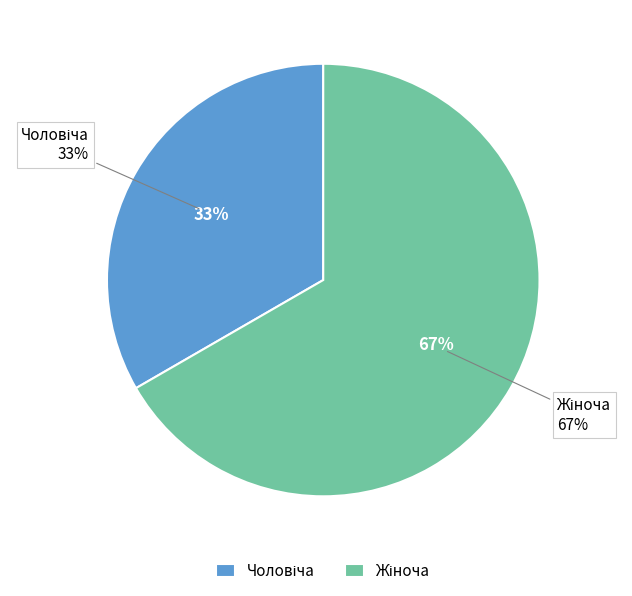

To the nearest percent, what is the combined percentage of Жіноча and Чоловіча?

100%